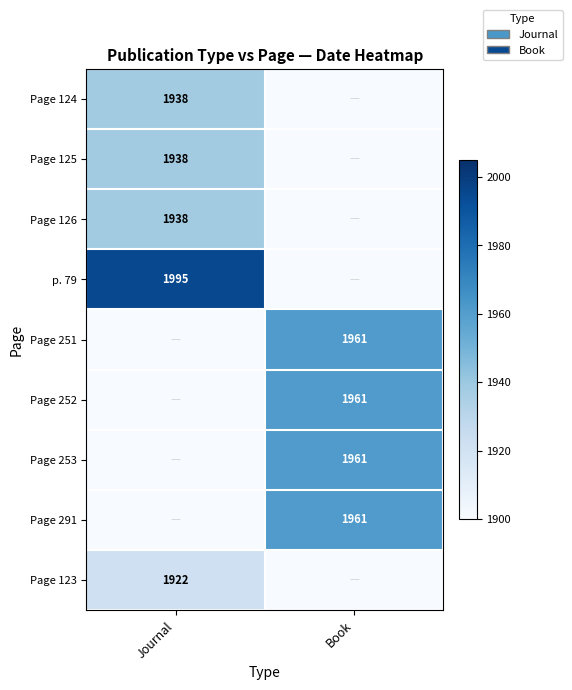

The value of Page 253 at Book is 891. True or false?

False